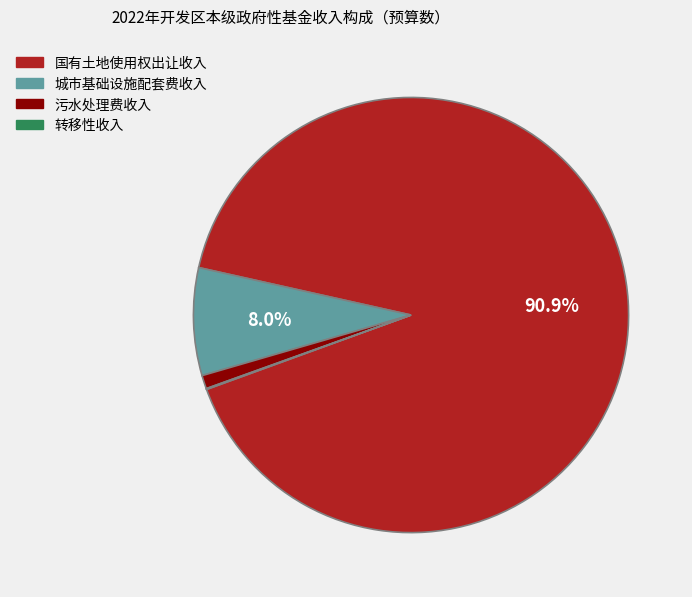

Which category has the biggest portion of the pie?

国有土地使用权出让收入